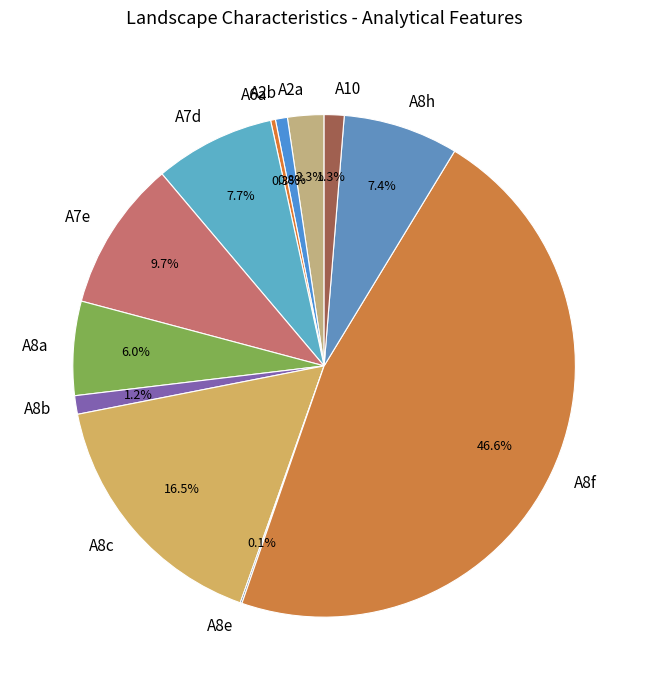

What is the largest slice in the pie chart?

A8f